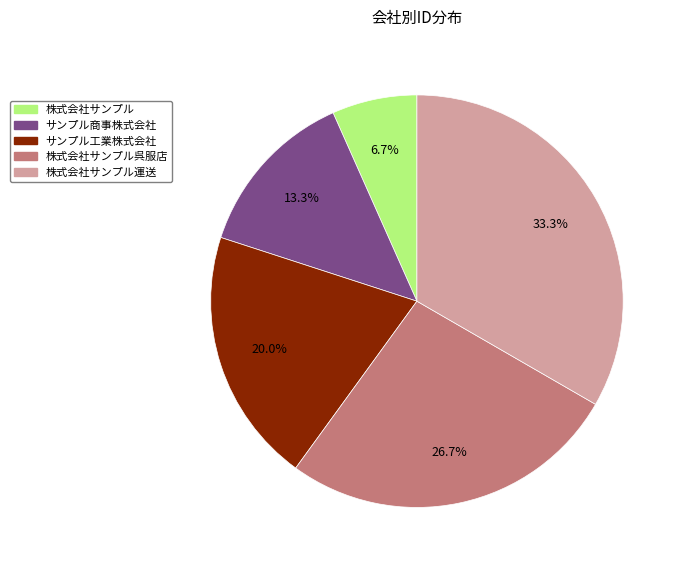

Is there any slice that represents more than half of the pie?

No